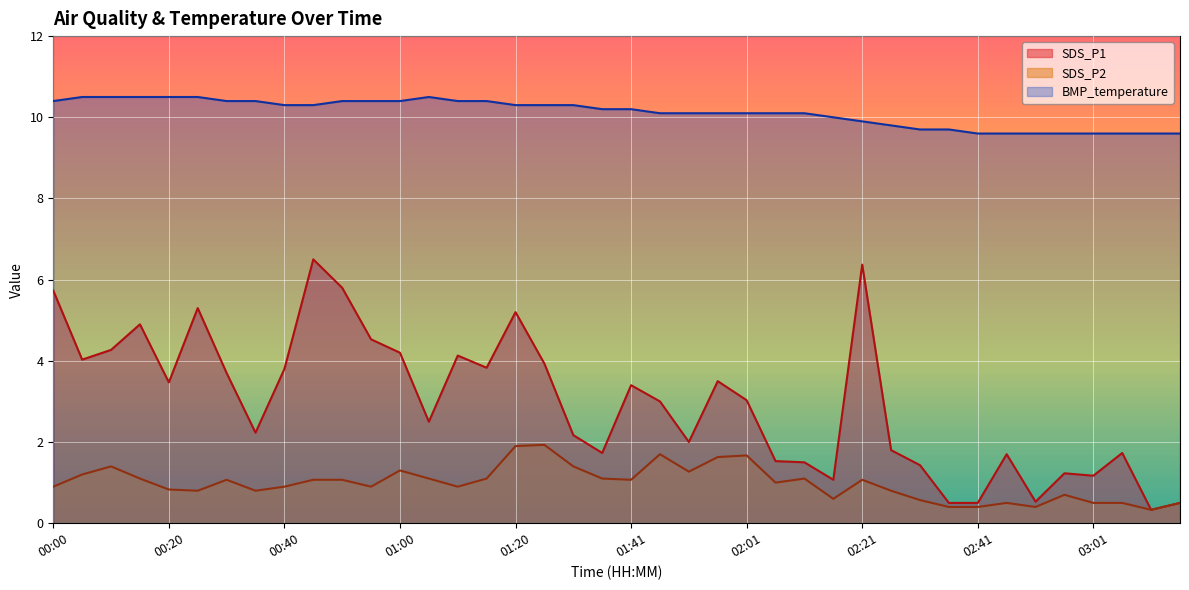

What position from the left is 03:06?

38